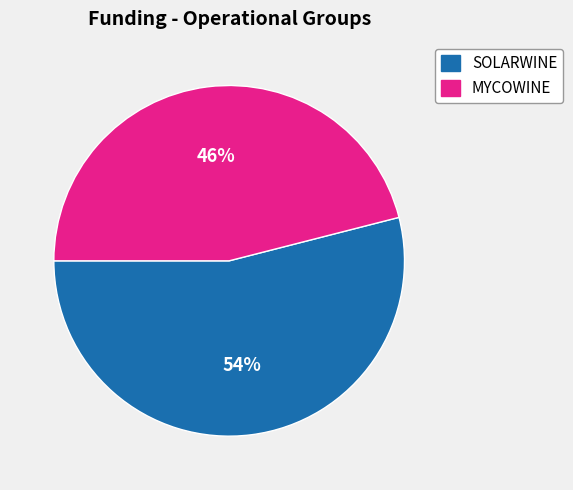

Rank the categories by value from highest to lowest.

SOLARWINE, MYCOWINE